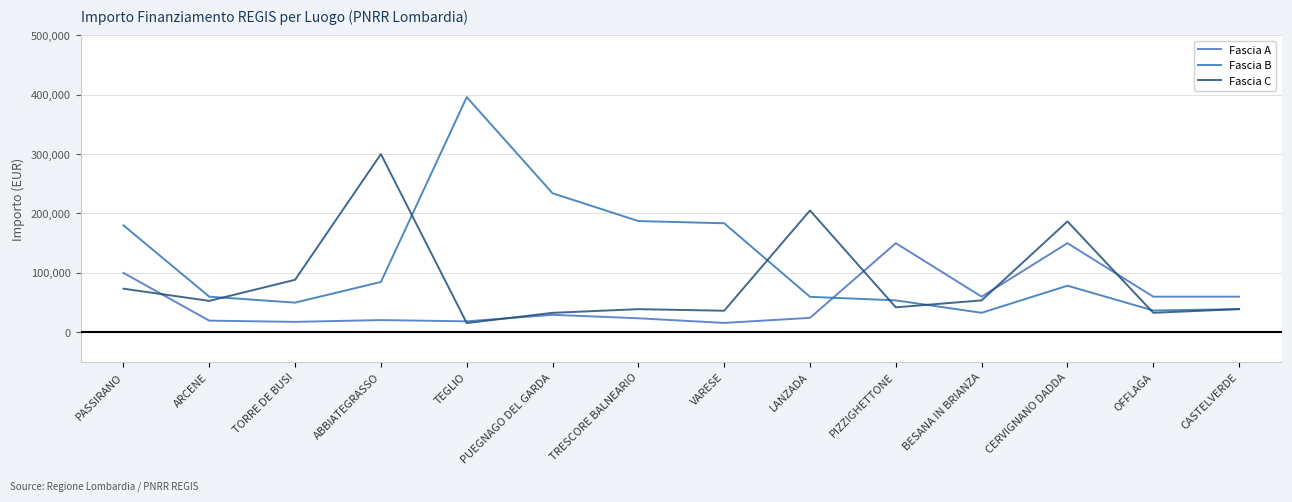

Reading left to right, extract all data points from this chart.

Fascia A: 100000.0	19661.6	17625.0	20632.0	18516.0	29464.2	23663.4	15844.0	24354.0	150000.0	60000.0	150000.0	60000.0	60000.0
Fascia B: 180000.0	60000.0	50000.0	84735.1	395644.9	234000.0	187212.0	183501.0	59760.0	53784.0	32868.0	78445.4	36760.1	39060.0
Fascia C: 73440.0	52920.0	88400.0	299862.0	15630.6	32804.9	39000.0	36351.0	205092.0	42066.0	53736.0	186624.0	32868.0	39060.0